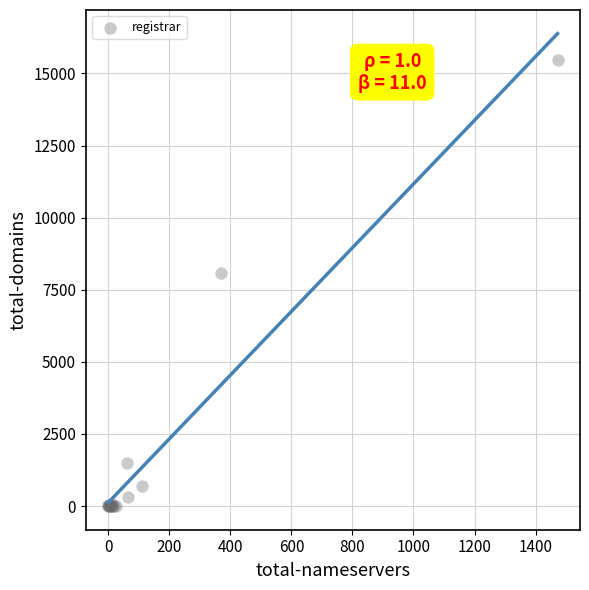

What Y value in the scatter plot is closest to 7735?

8088